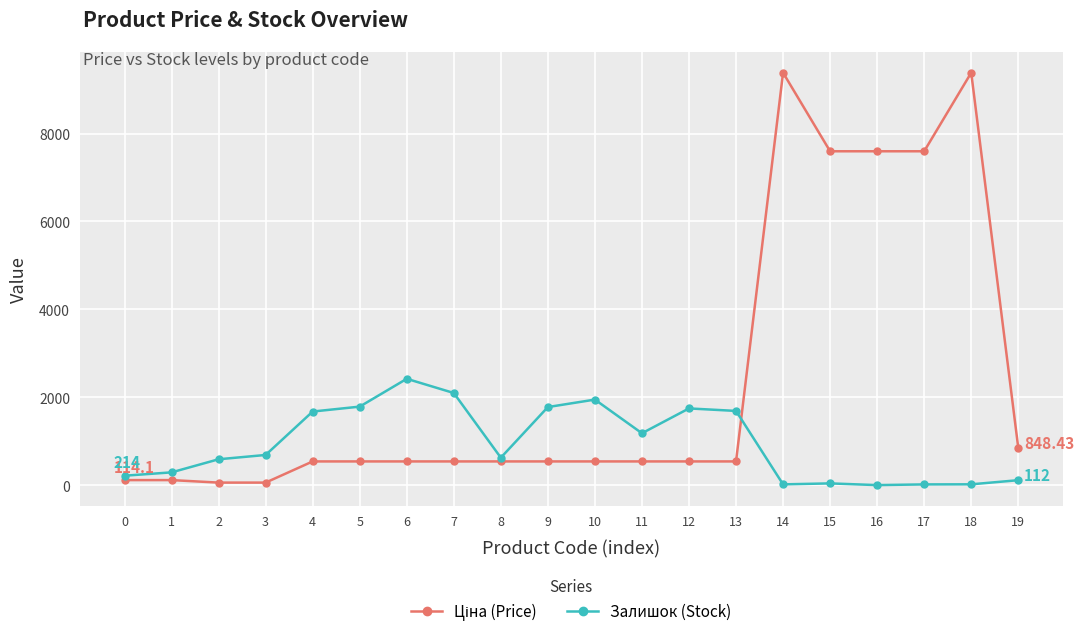

True or false: Залишок (Stock) has more than 0 points higher than both neighbors.

True